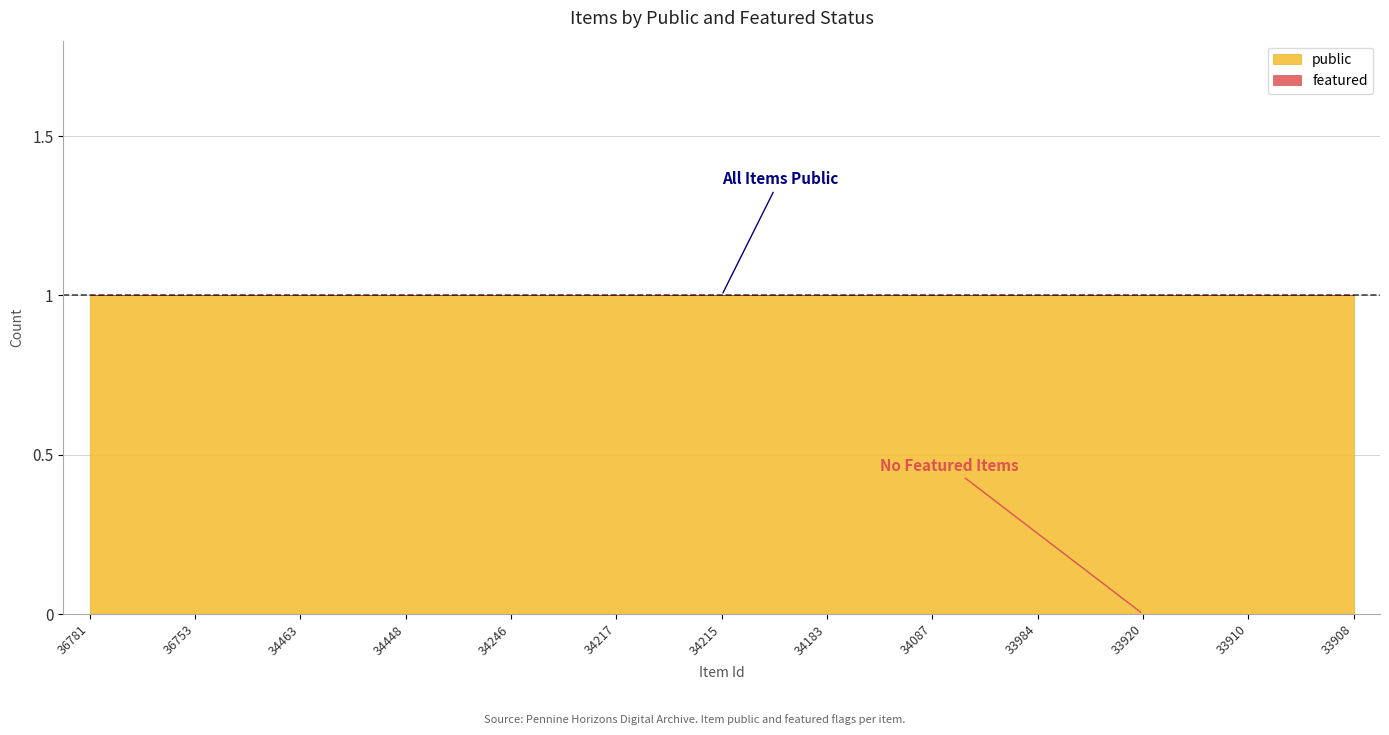

Reading left to right, transcribe all the data shown in this chart.

public: 36781=1	36780=1	36753=1	36751=1	34463=1	34453=1	34448=1	34442=1	34246=1	34237=1	34217=1	34216=1	34215=1	34204=1	34183=1	34134=1	34087=1	33986=1	33984=1	33974=1	33920=1	33911=1	33910=1	33909=1	33908=1
featured: 36781=0	36780=0	36753=0	36751=0	34463=0	34453=0	34448=0	34442=0	34246=0	34237=0	34217=0	34216=0	34215=0	34204=0	34183=0	34134=0	34087=0	33986=0	33984=0	33974=0	33920=0	33911=0	33910=0	33909=0	33908=0